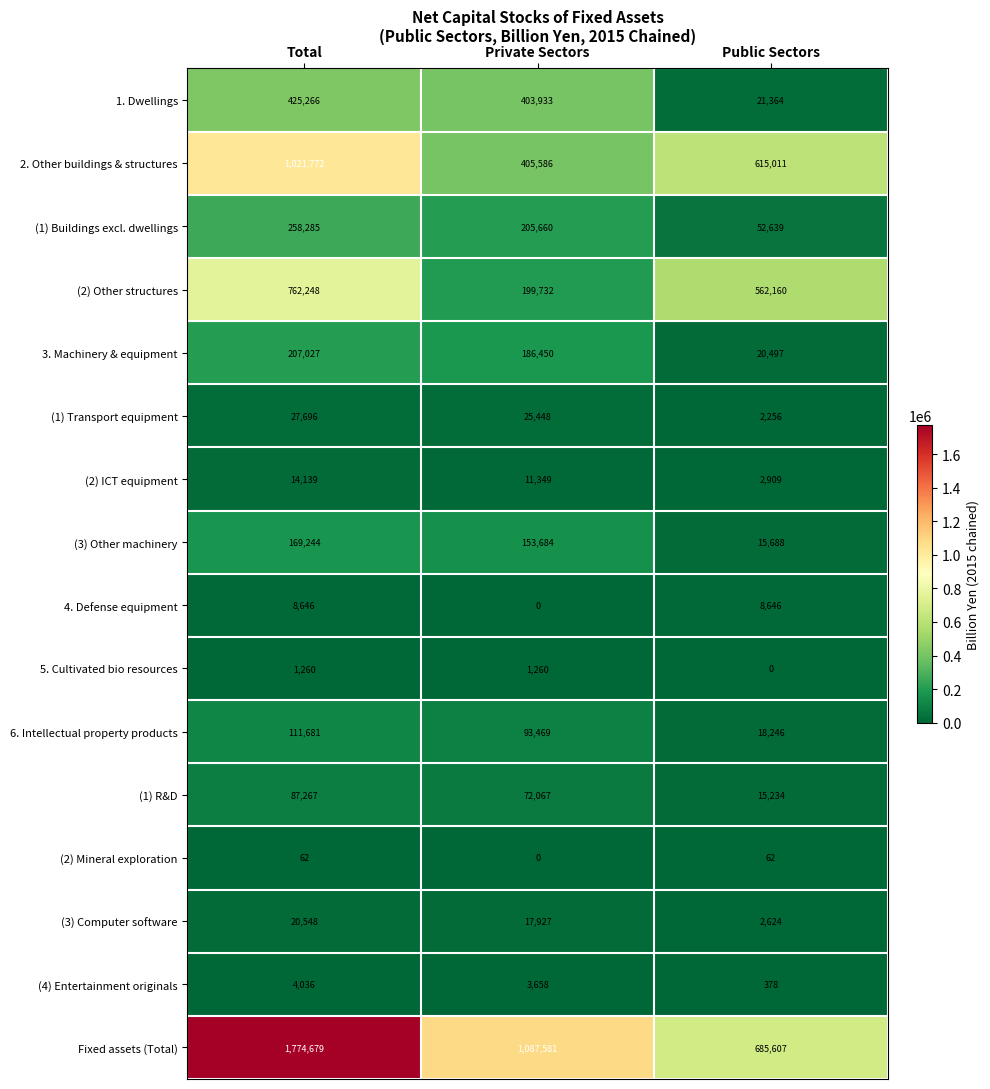

What is the minimum value for Fixed assets (Total)?

685607